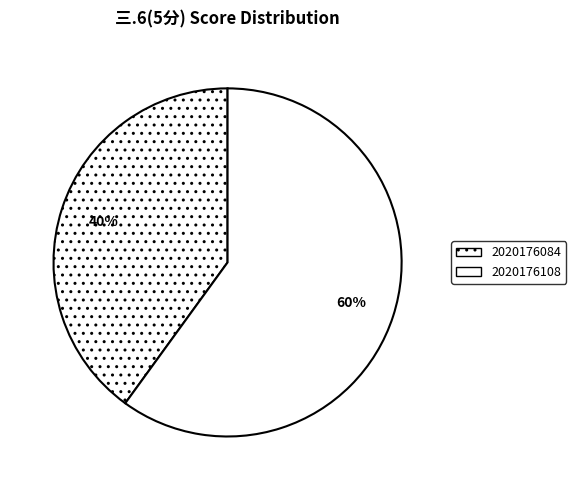

Which slice is the largest?

2020176108